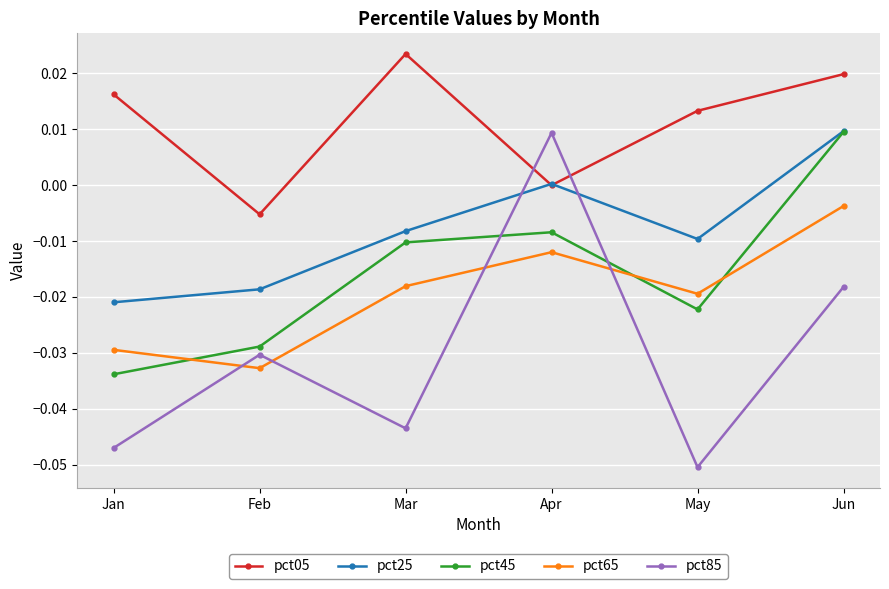

Which series has the widest spread of values?

pct85